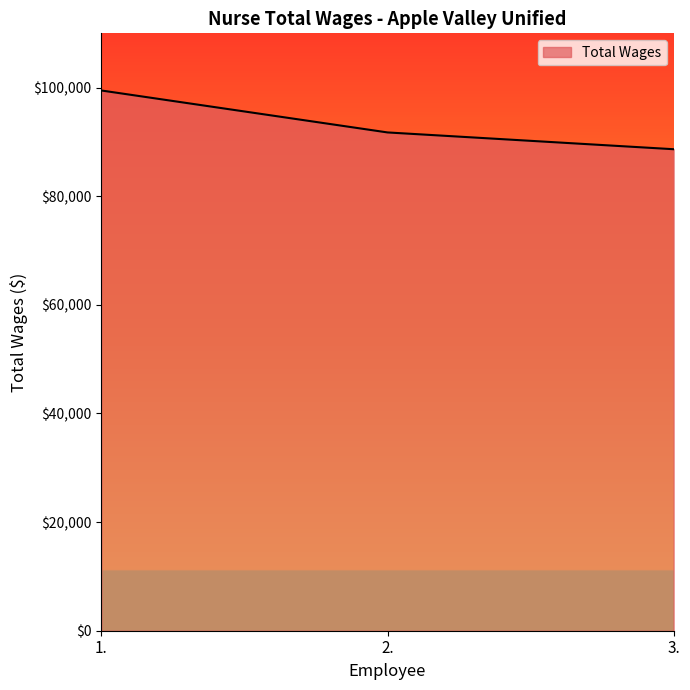

The chart shows a value of 91752 at 2.. True or false?

True